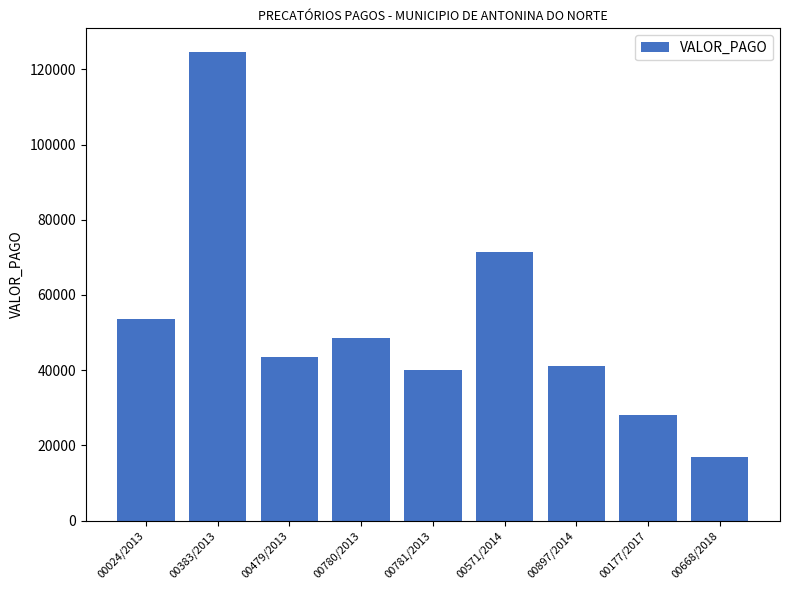

Where does the data first go above 43438?

00024/2013